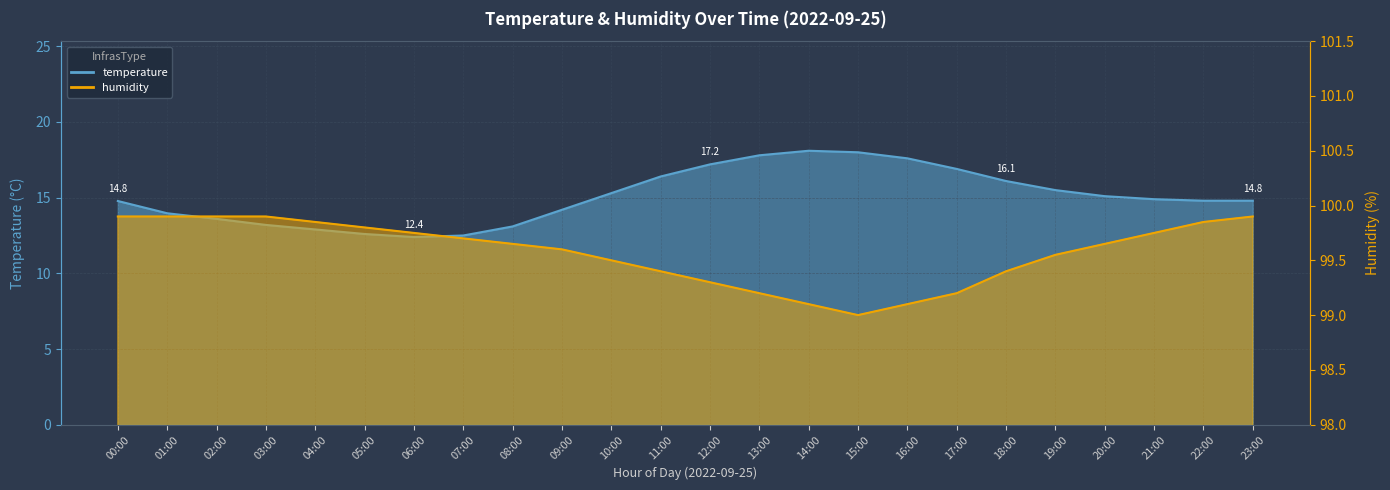

Reading right to left, what are all the values shown in this chart?

temperature: 14.8	14.8	14.9	15.1	15.5	16.1	16.9	17.6	18.0	18.1	17.8	17.2	16.4	15.3	14.2	13.1	12.5	12.4	12.6	12.9	13.2	13.6	14.0	14.8
humidity: 99.9	99.8	99.8	99.7	99.5	99.4	99.2	99.1	99.0	99.1	99.2	99.3	99.4	99.5	99.6	99.7	99.7	99.8	99.8	99.8	99.9	99.9	99.9	99.9